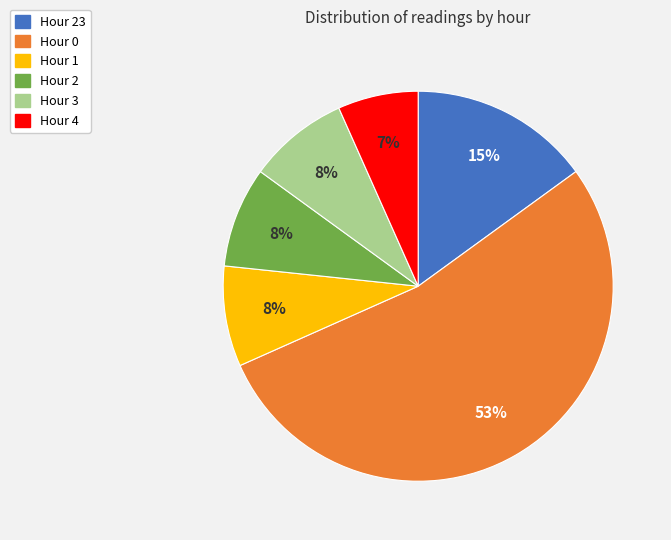

To the nearest percent, what is the average slice percentage?

17%